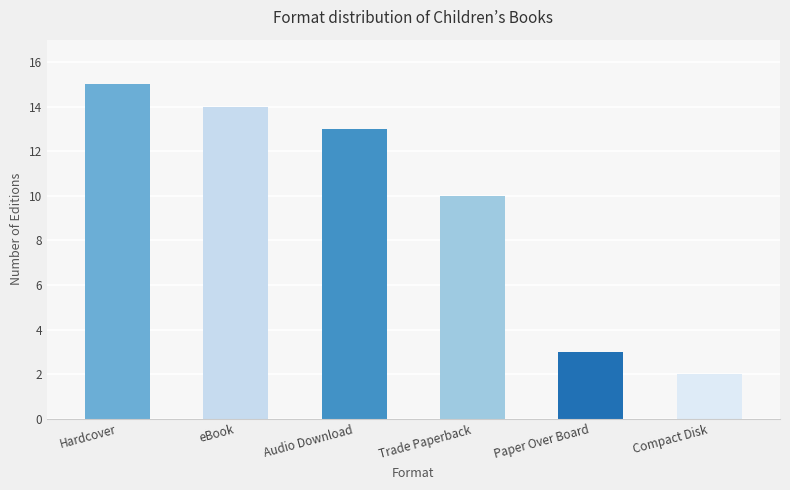

Does the chart contain any negative values?

No